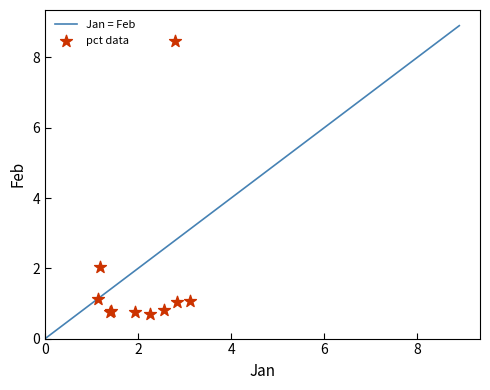

What Y value in the scatter plot is closest to 4?

2.0